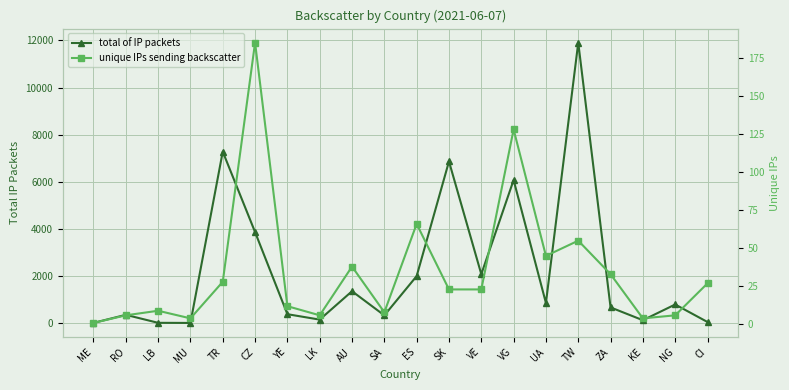

At which category does the chart reach its minimum across all series?

ME